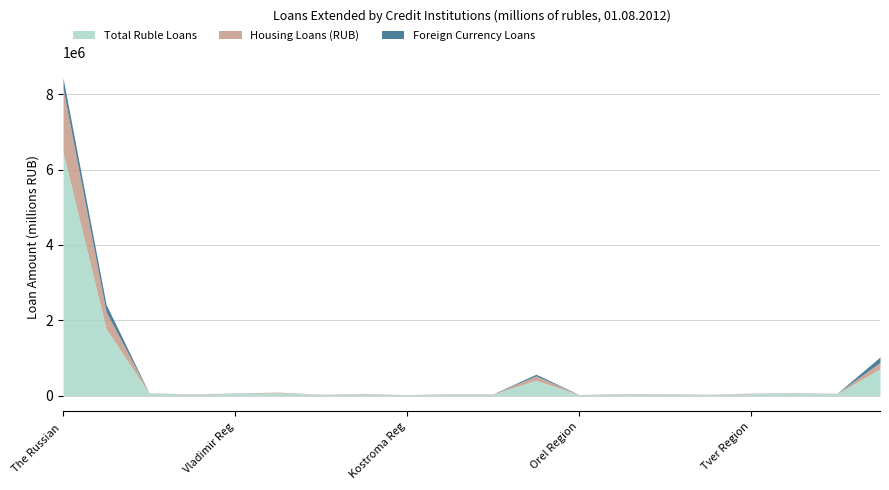

The Foreign Currency Loans series shows 352 at Lipetsk Region. True or false?

True